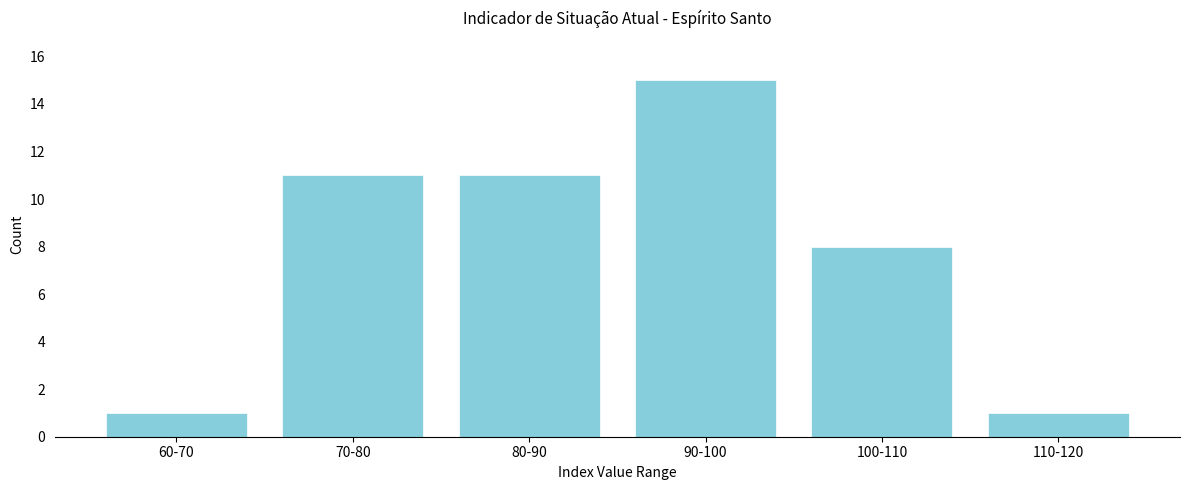

Reading left to right, extract all data points from this chart.

60-70=1	70-80=11	80-90=11	90-100=15	100-110=8	110-120=1